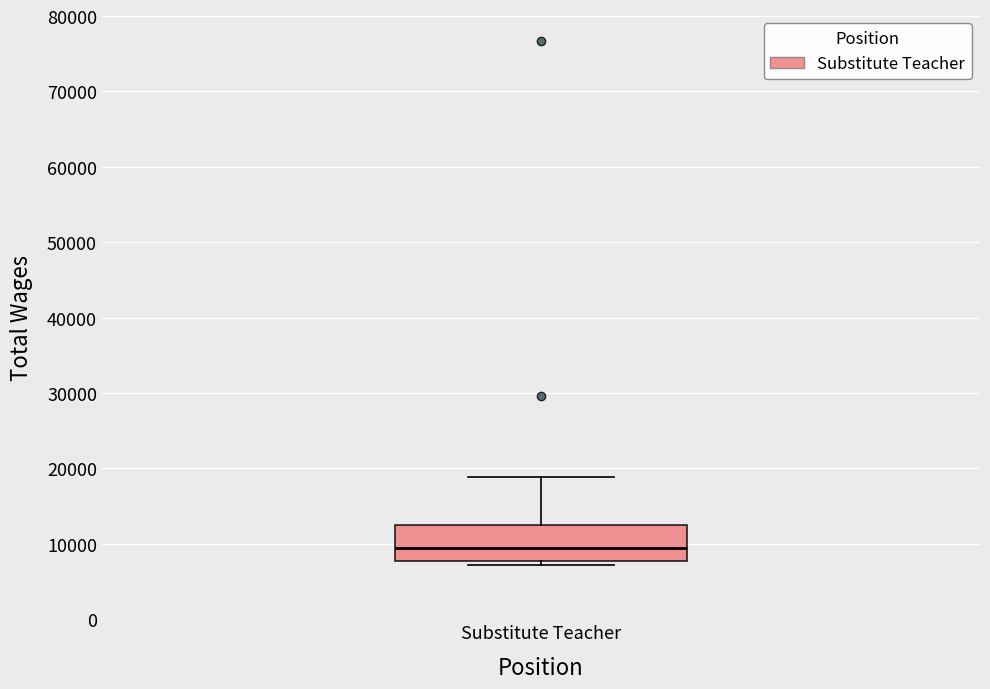

Transcribe this box plot: give where the median line is, the range the box spans, and where the two whiskers end, as read against the y-axis. The values are not printed on the chart, so give them approximately, as read against the axis.

median 9000, box 8000 to 12000, whiskers 7000 to 19000